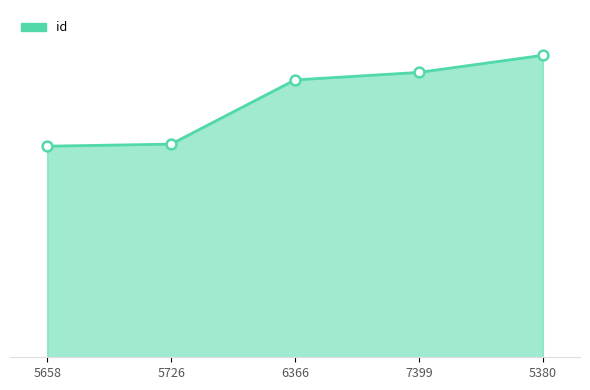

Does the chart have visible grid lines?

No